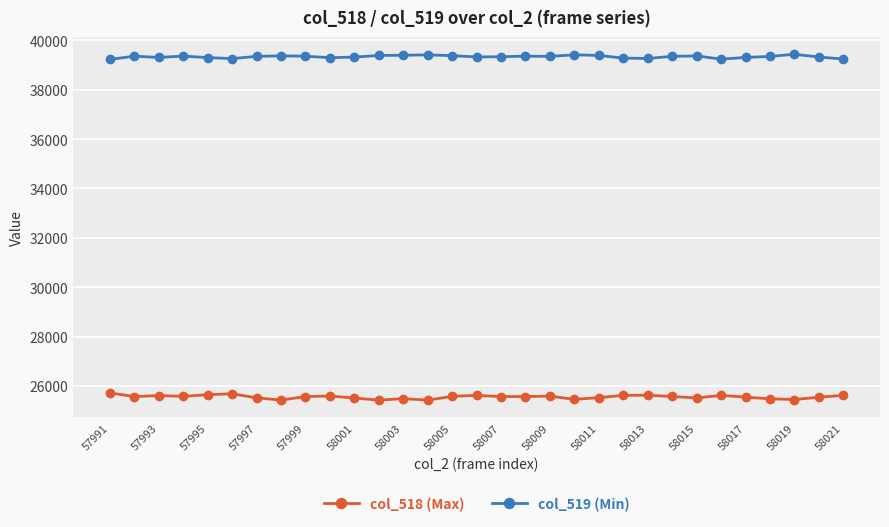

True or false: col_519 (Min) has more than 2 points higher than both neighbors.

True